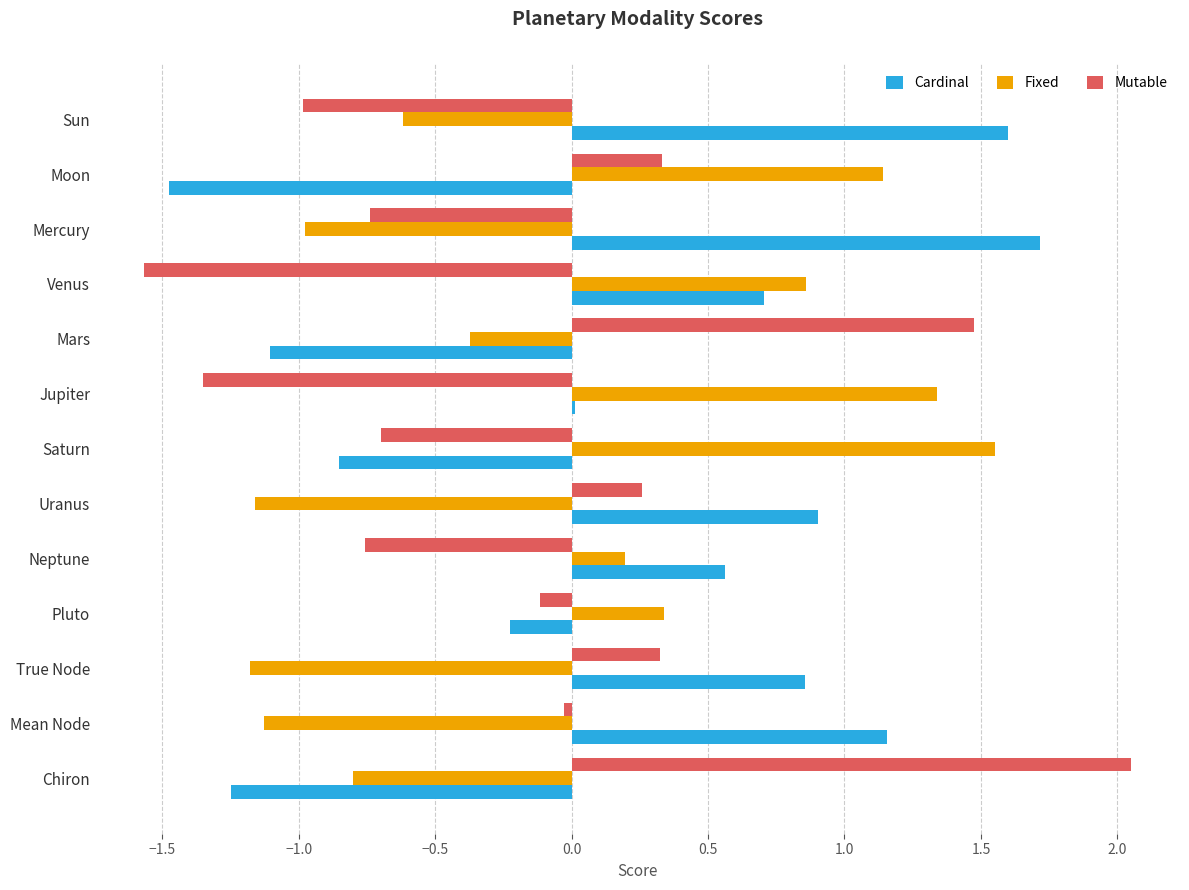

Is the value of Fixed at Moon greater than the value of Mutable at Sun?

Yes